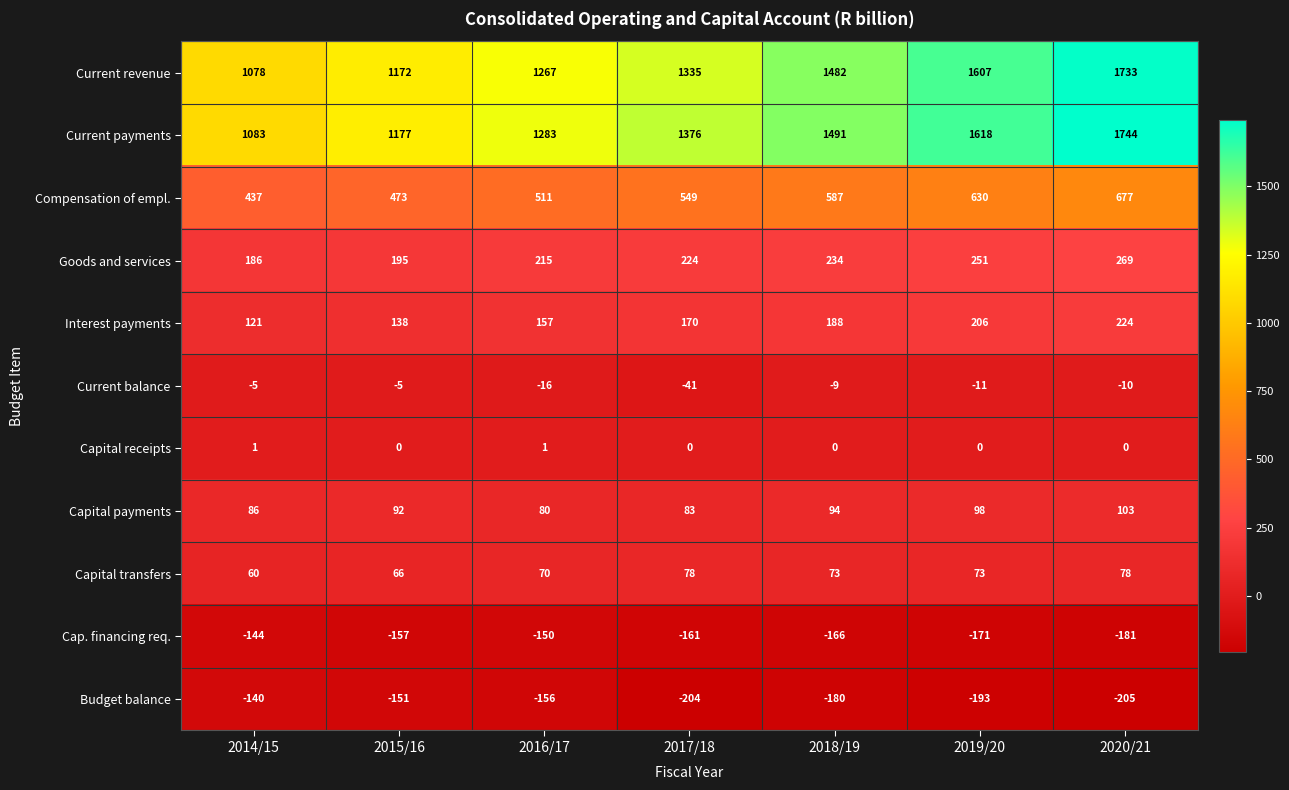

At which category does the chart reach its peak across all series?

2020/21